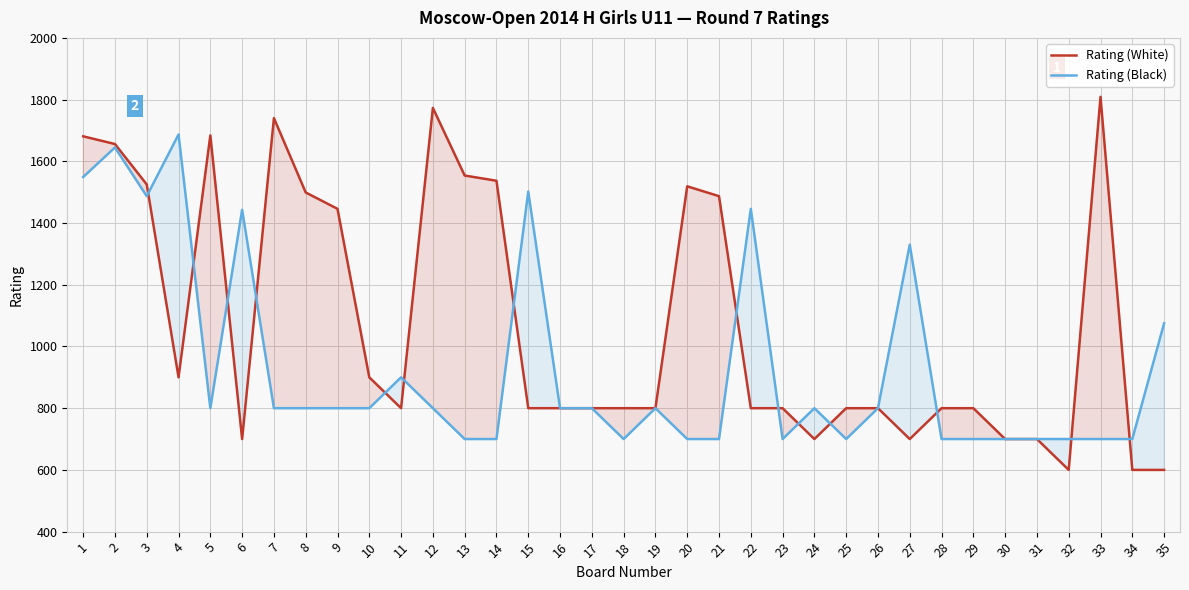

What is the sum of all Rating (White) values?

37610